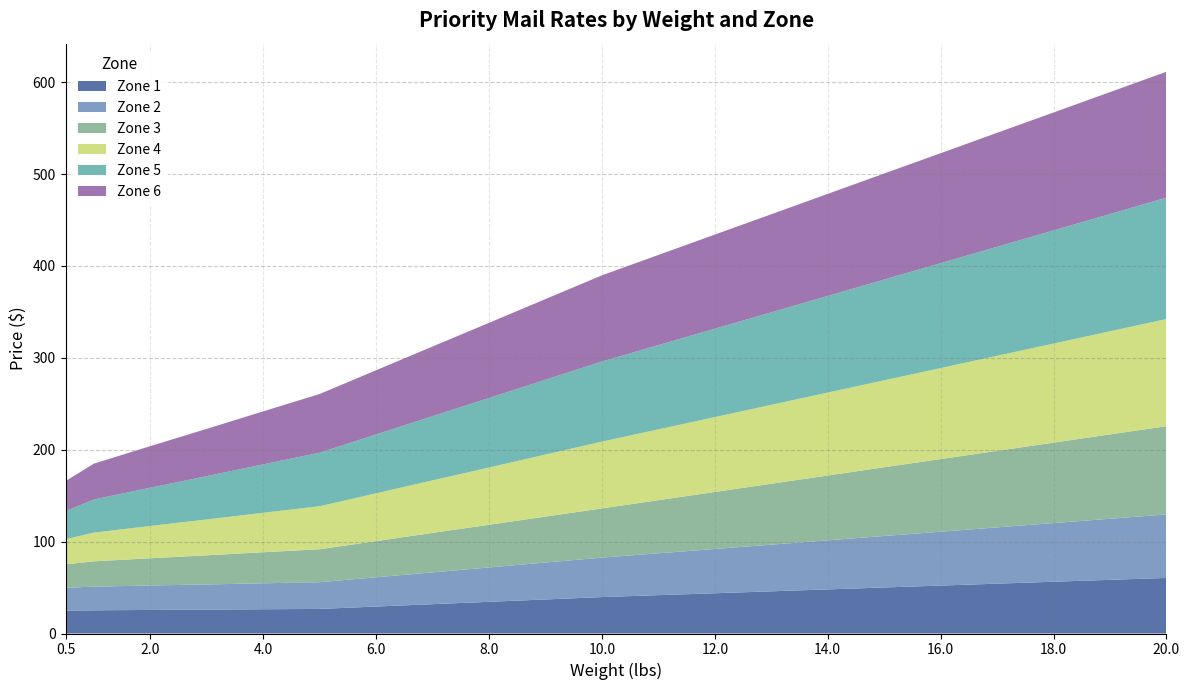

Reading right to left, transcribe all the data shown in this chart.

Zone 1: 60.5	58.4	56.4	54.2	52.1	50.1	48.0	45.9	43.8	41.8	39.6	37.0	34.5	31.9	29.4	26.8	26.4	26.0	25.6	25.2	24.9
Zone 2: 69.1	66.5	63.9	61.2	58.6	56.0	53.4	50.8	48.2	45.5	43.0	40.2	37.4	34.6	31.9	29.1	28.2	27.4	26.6	25.8	24.9
Zone 3: 96.0	91.8	87.5	83.3	79.0	74.8	70.5	66.3	62.0	57.8	53.5	50.0	46.5	43.0	39.4	35.9	33.8	31.7	29.6	27.6	25.5
Zone 4: 116.7	112.2	107.8	103.5	99.0	94.7	90.3	85.9	81.5	77.1	72.7	67.5	62.4	57.2	52.0	46.9	43.0	39.0	35.1	31.2	27.4
Zone 5: 132.1	127.6	123.1	118.7	114.2	109.7	105.2	100.7	96.2	91.7	87.2	81.4	75.6	69.8	64.0	58.2	52.7	47.1	41.6	36.1	30.6
Zone 6: 137.0	132.7	128.3	124.0	119.7	115.4	111.1	106.8	102.5	98.1	93.8	87.8	81.8	75.8	69.9	63.9	57.7	51.5	45.2	39.0	32.8